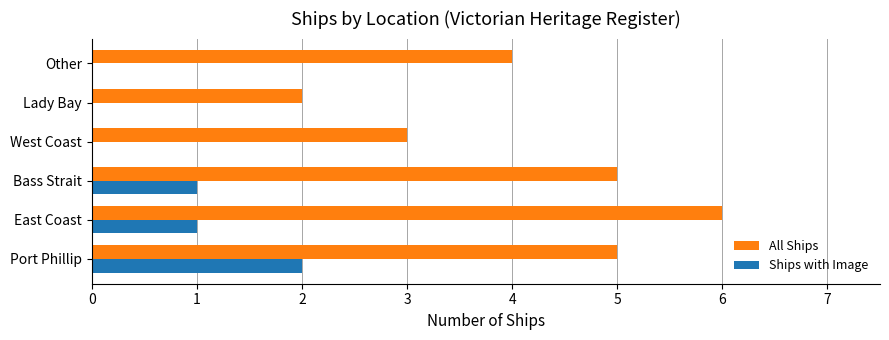

What is the average value of the All Ships series?

4